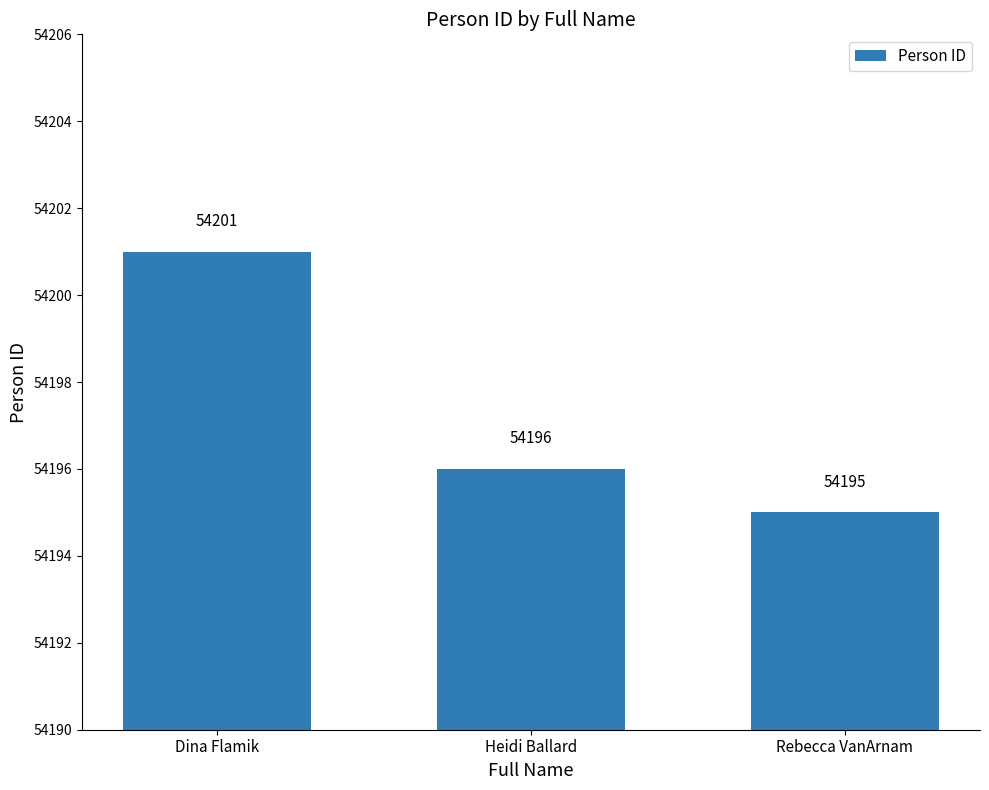

Reading left to right, what are all the values shown in this chart?

54201	54196	54195